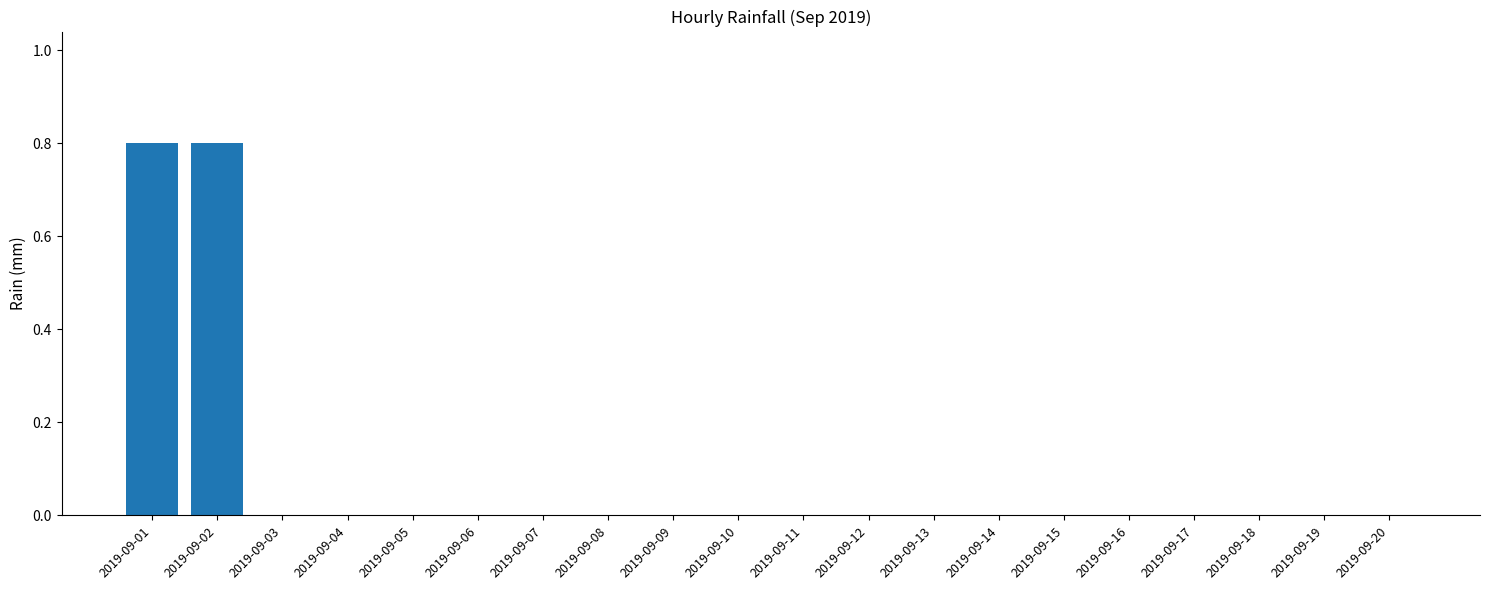

What is the maximum value shown in the chart?

0.8